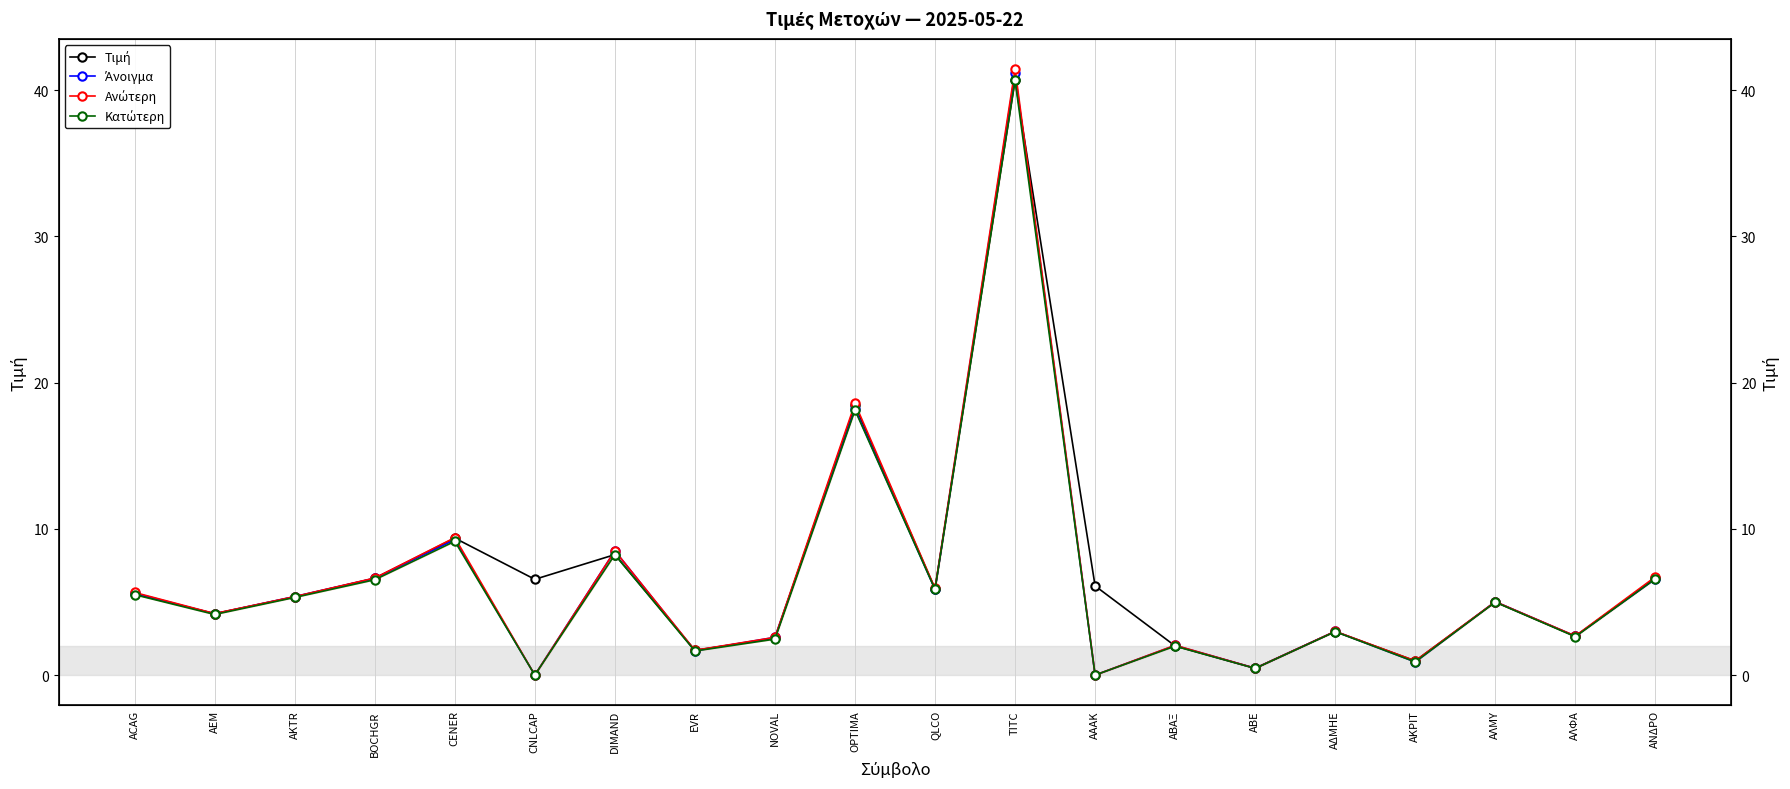

Which label corresponds to the smallest value in the chart?

CNLCAP